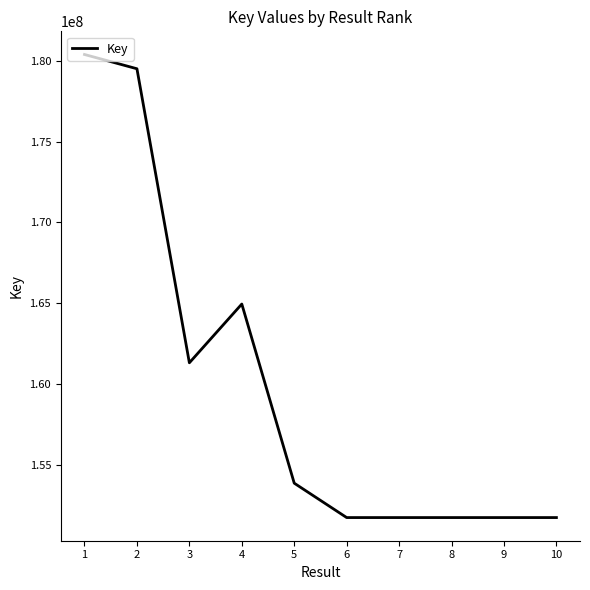

What is the difference between the values at 6 and 2?

27804244